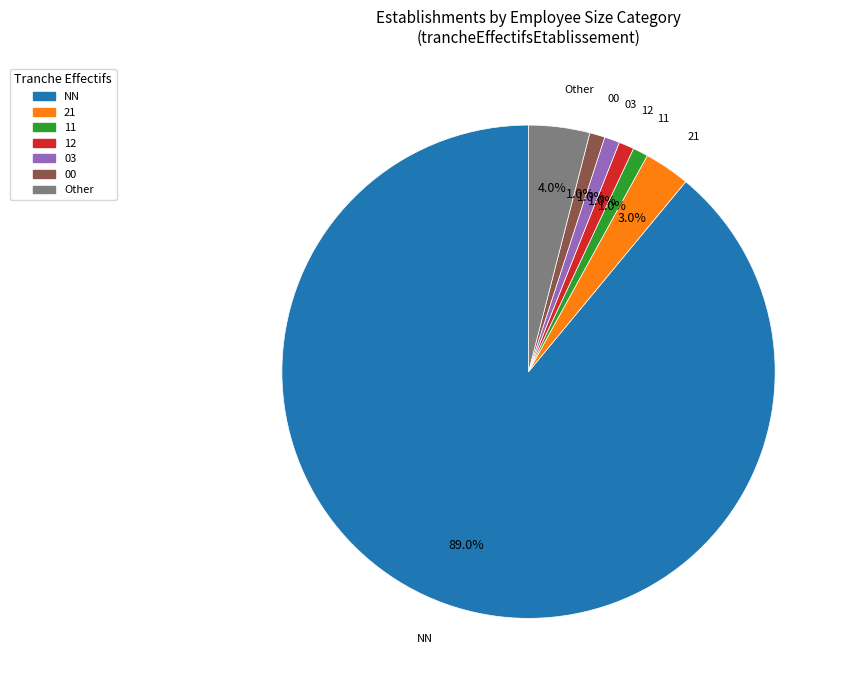

The 12 slice represents 11% of the pie. True or false?

False